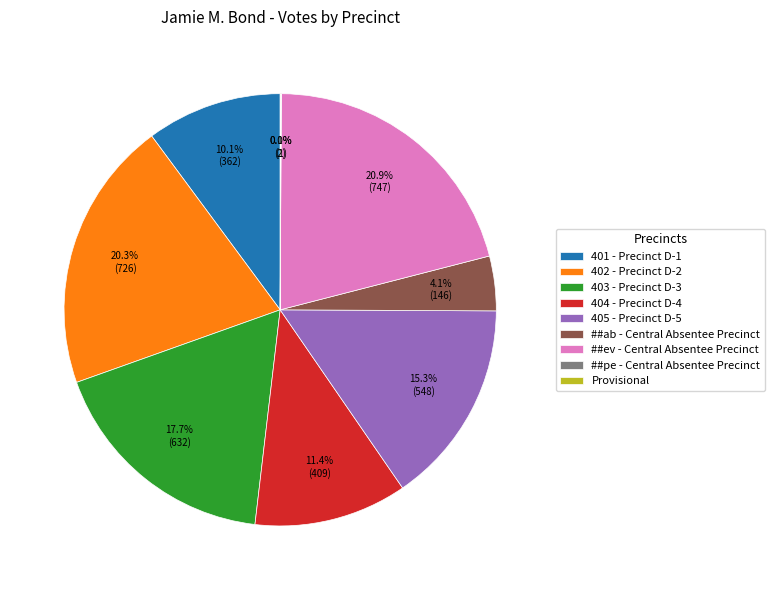

What is the largest slice in the pie chart?

##ev - Central Absentee Precinct